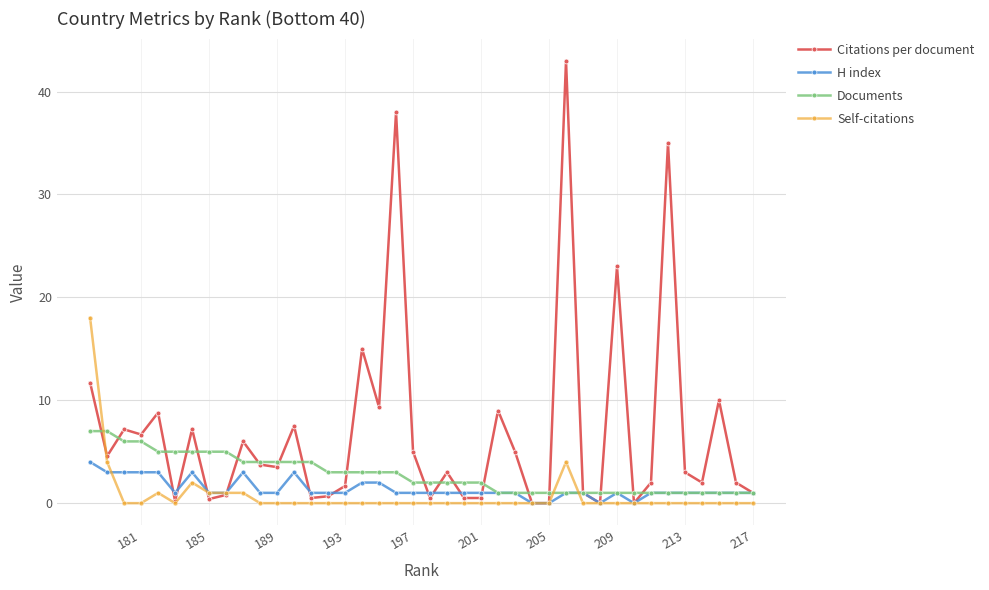

What is the sum of all H index values?

55.0